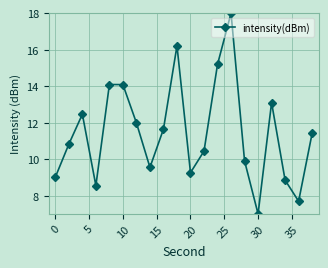

What is the value of the 18th point from the left?

8.9